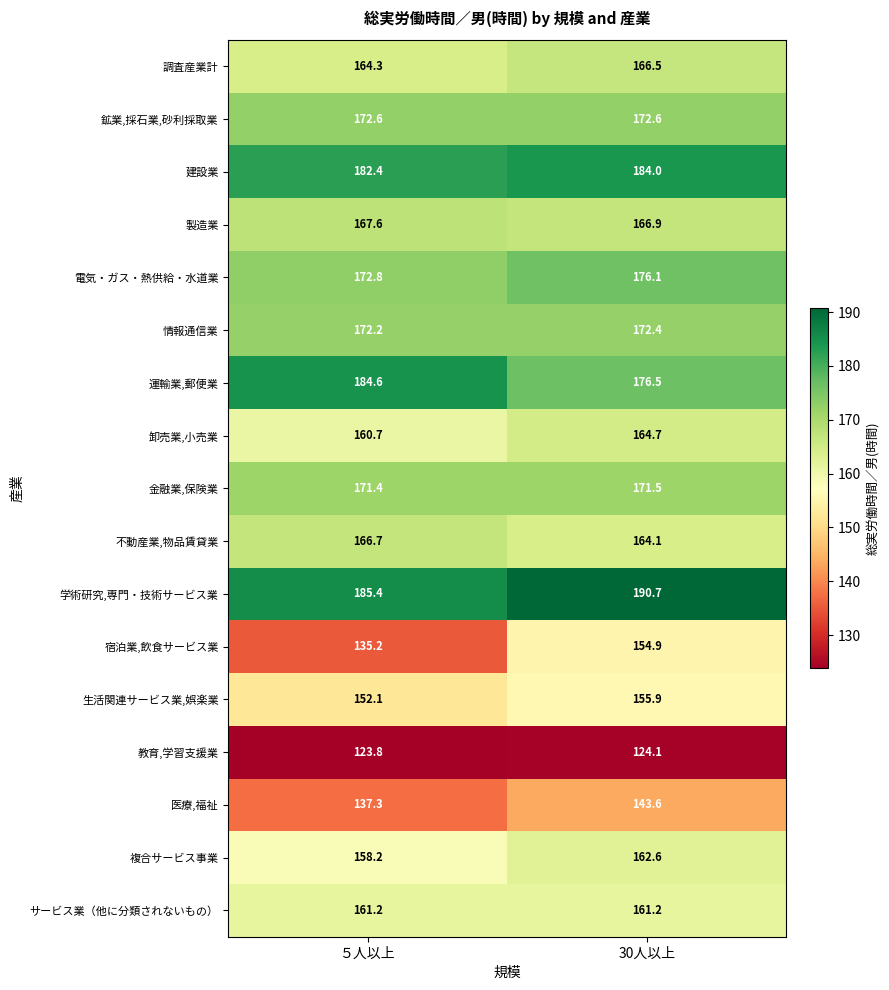

What is the spread (max minus min) of values at 30人以上?

66.6